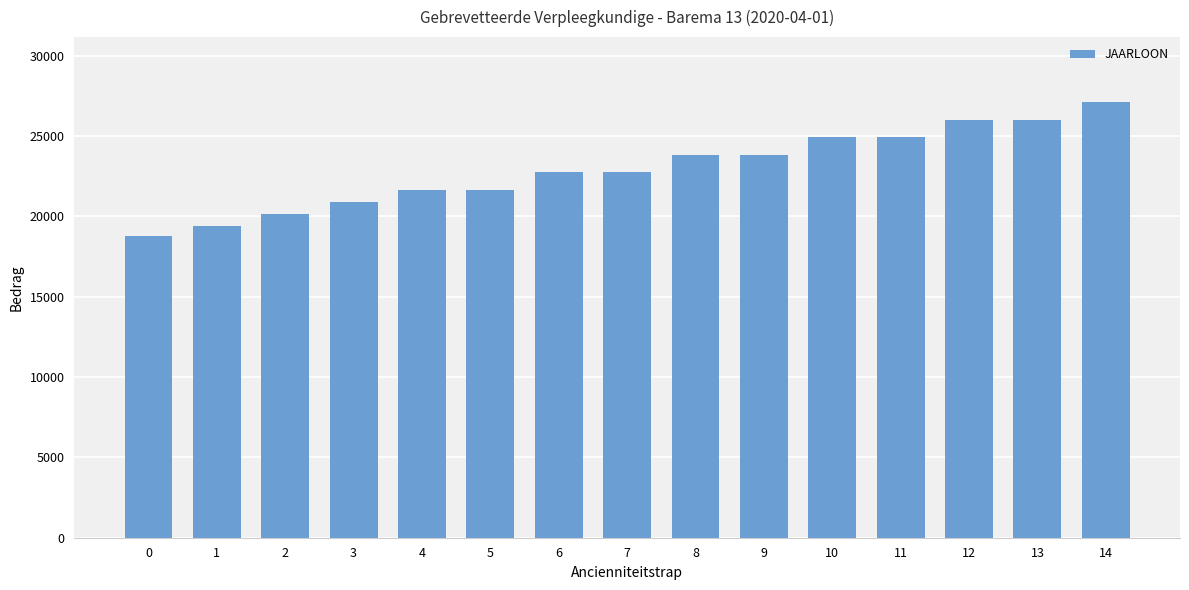

What is the change in value from 4 to 9?

+2195.1